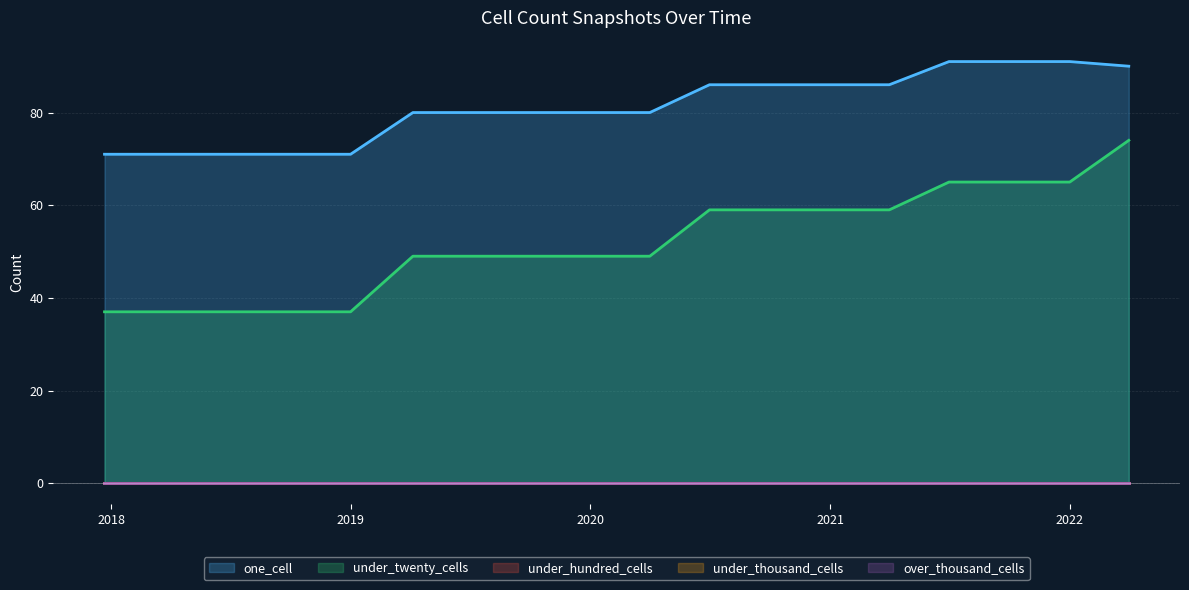

What are all the series names shown in the legend?

one_cell, under_twenty_cells, under_hundred_cells, under_thousand_cells, over_thousand_cells